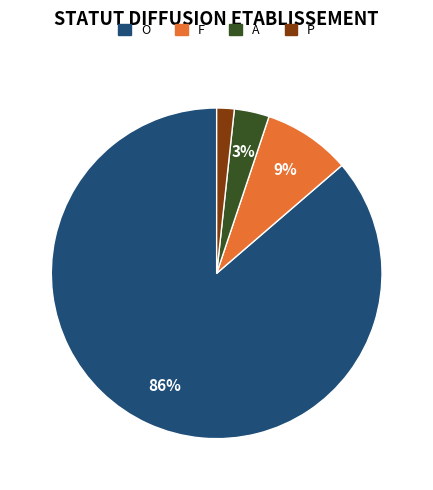

Count the number of slices in the pie.

4